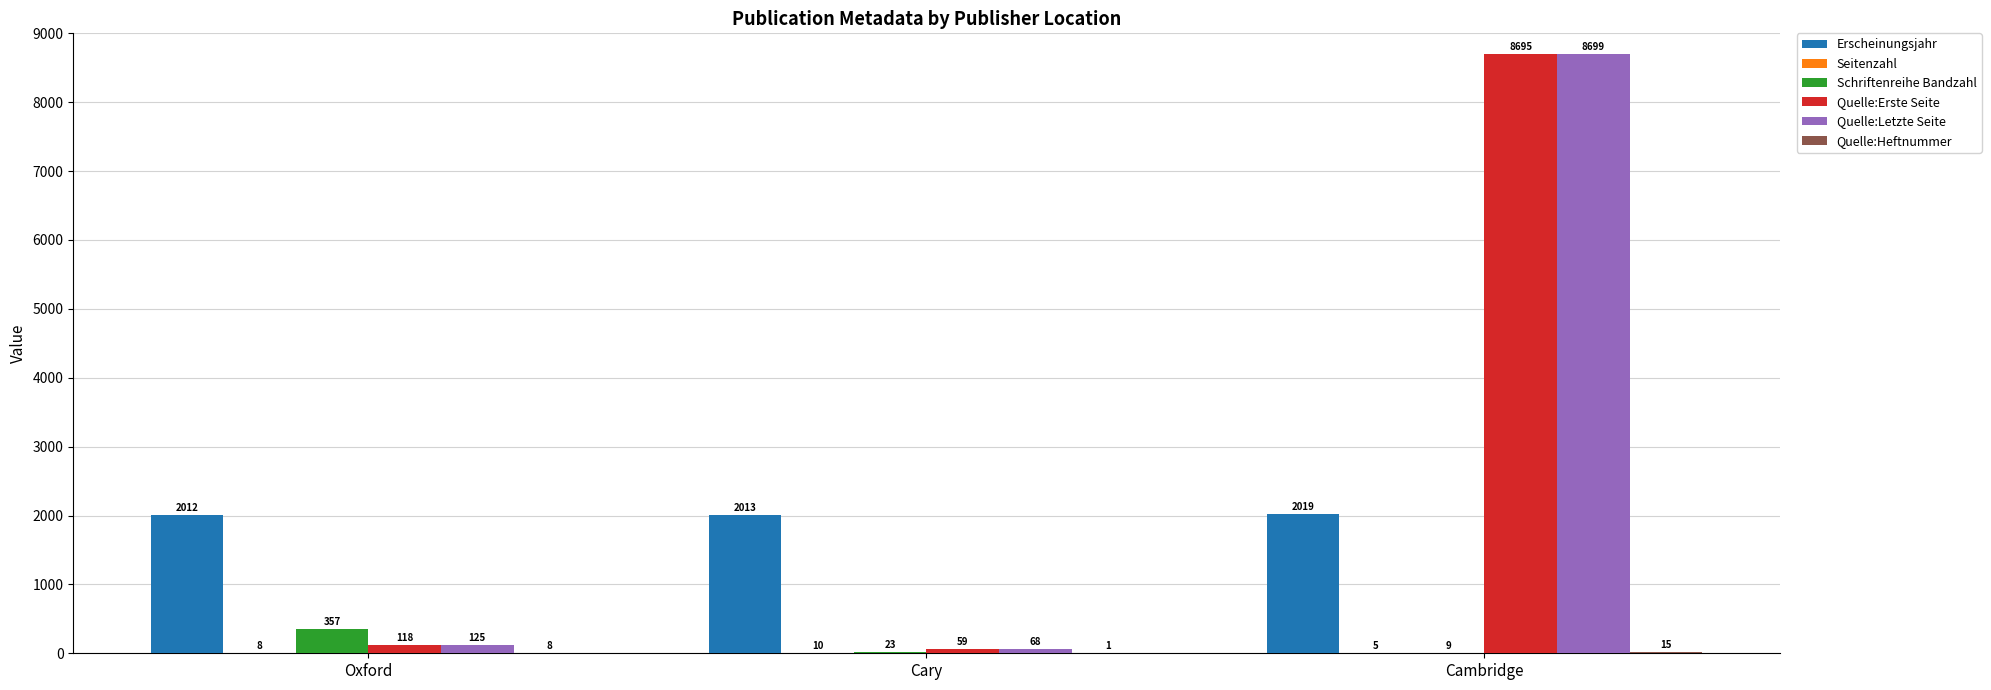

Where is Quelle:Letzte Seite nearest to the value 4383?

Oxford